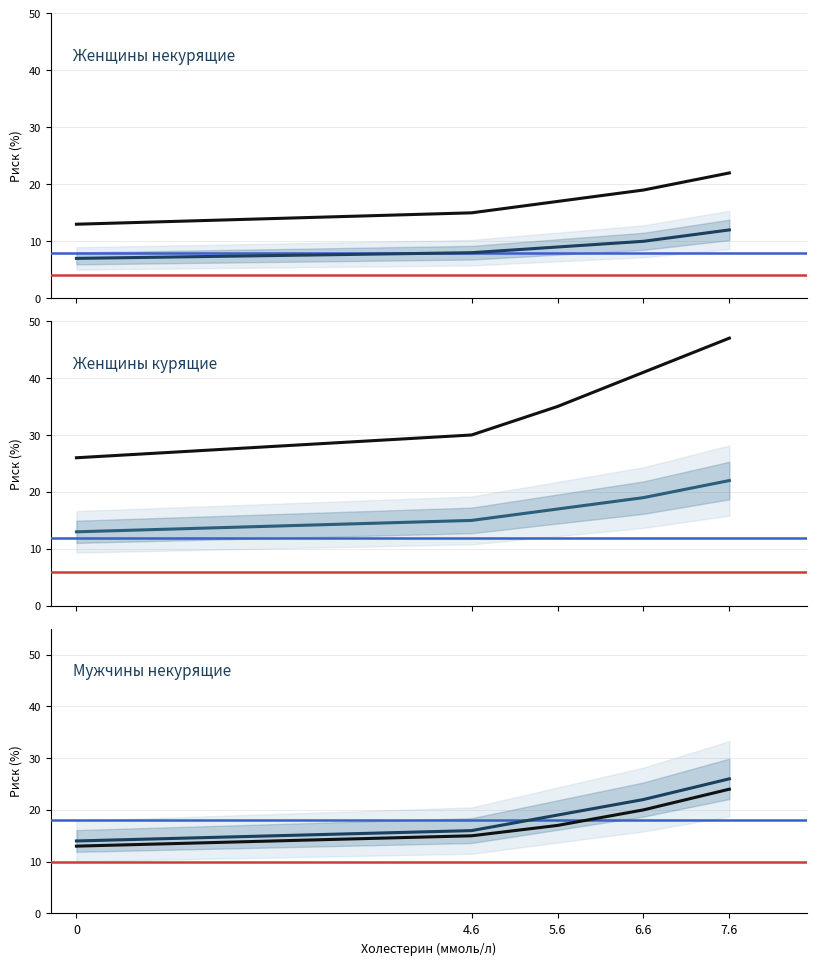

What position from the left is 0?

1